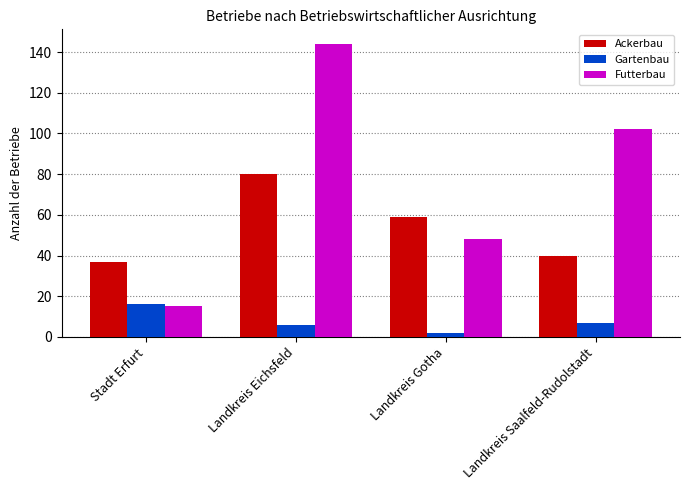

What is the highest value of the Futterbau series?

144